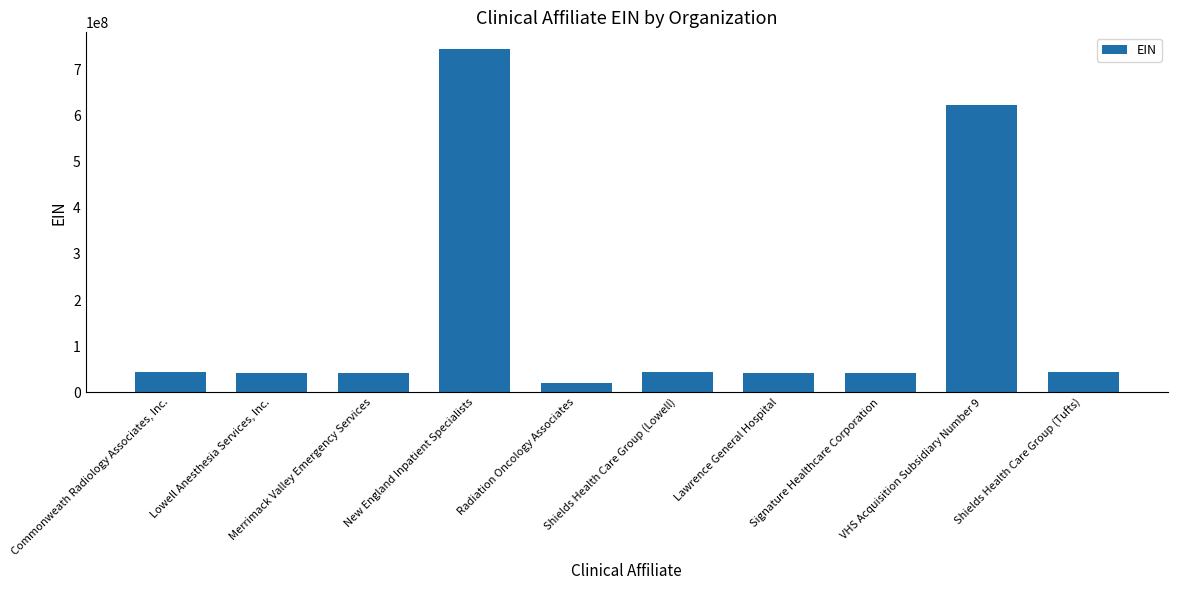

What is the smallest value displayed?

20449797